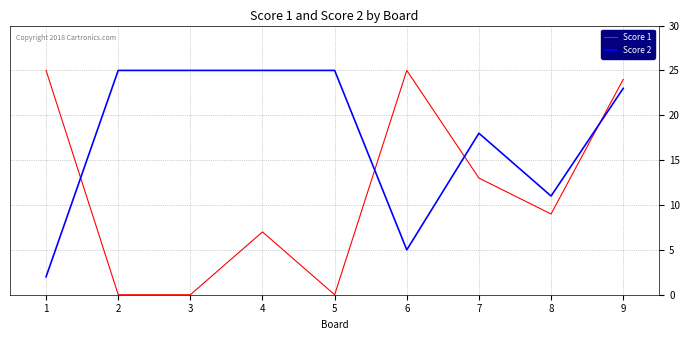

At which label is Score 1 closest to 12?

7